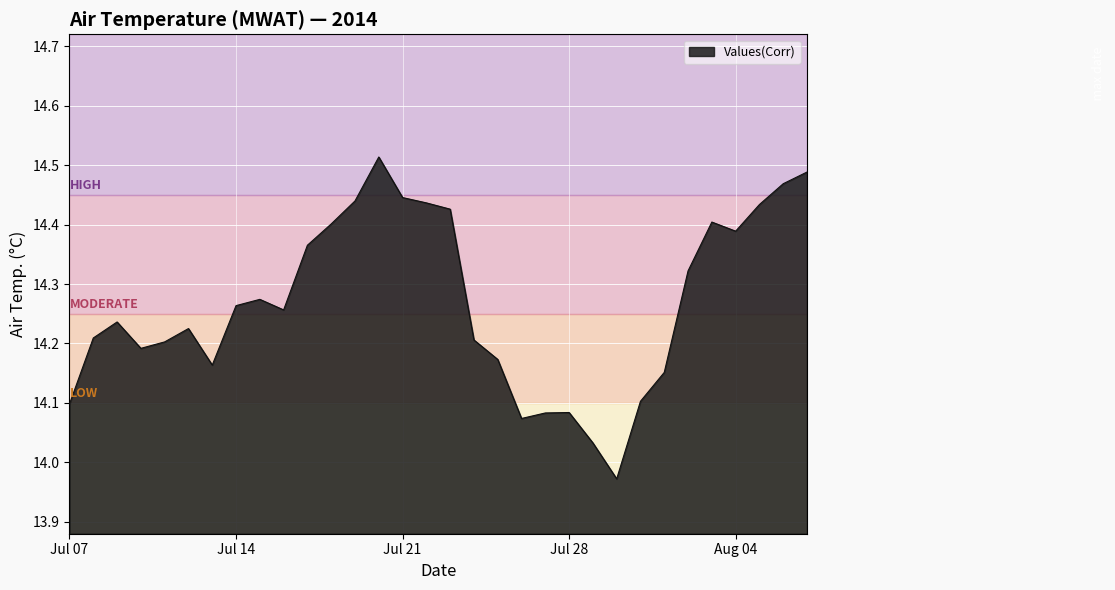

What is the difference between the maximum and minimum values?

0.5